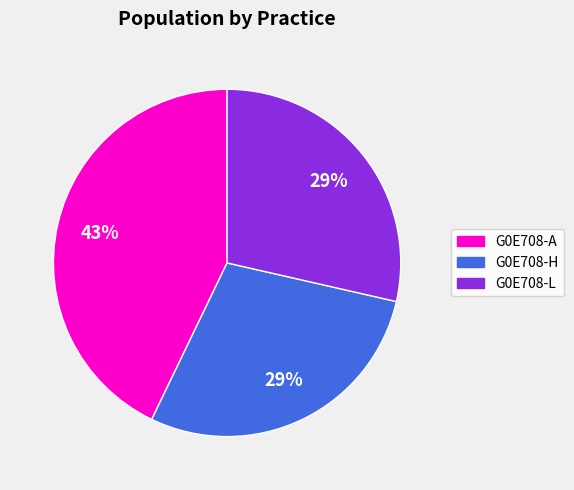

How many slices are in this pie chart?

3